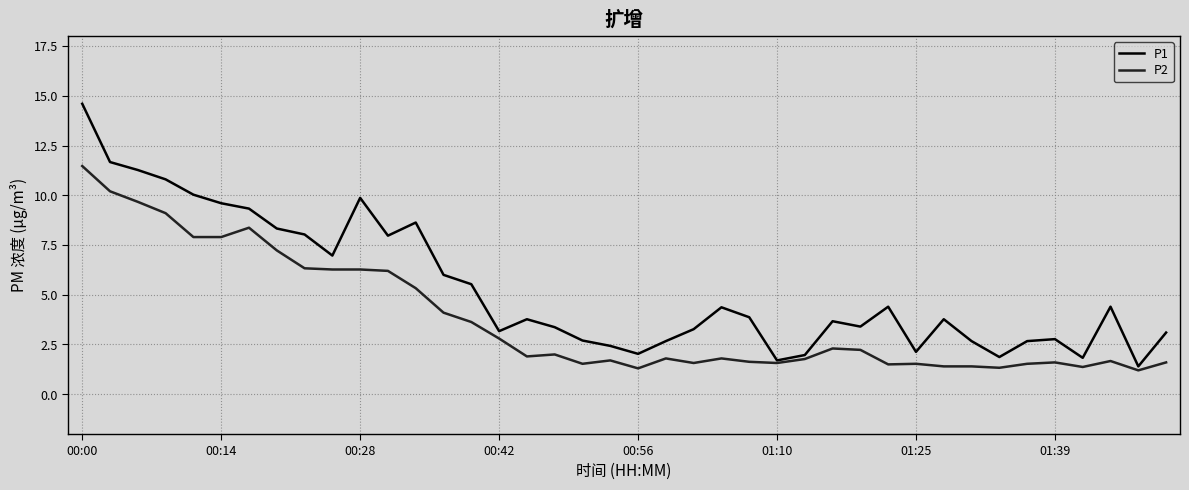

Which series has the widest spread of values?

P1